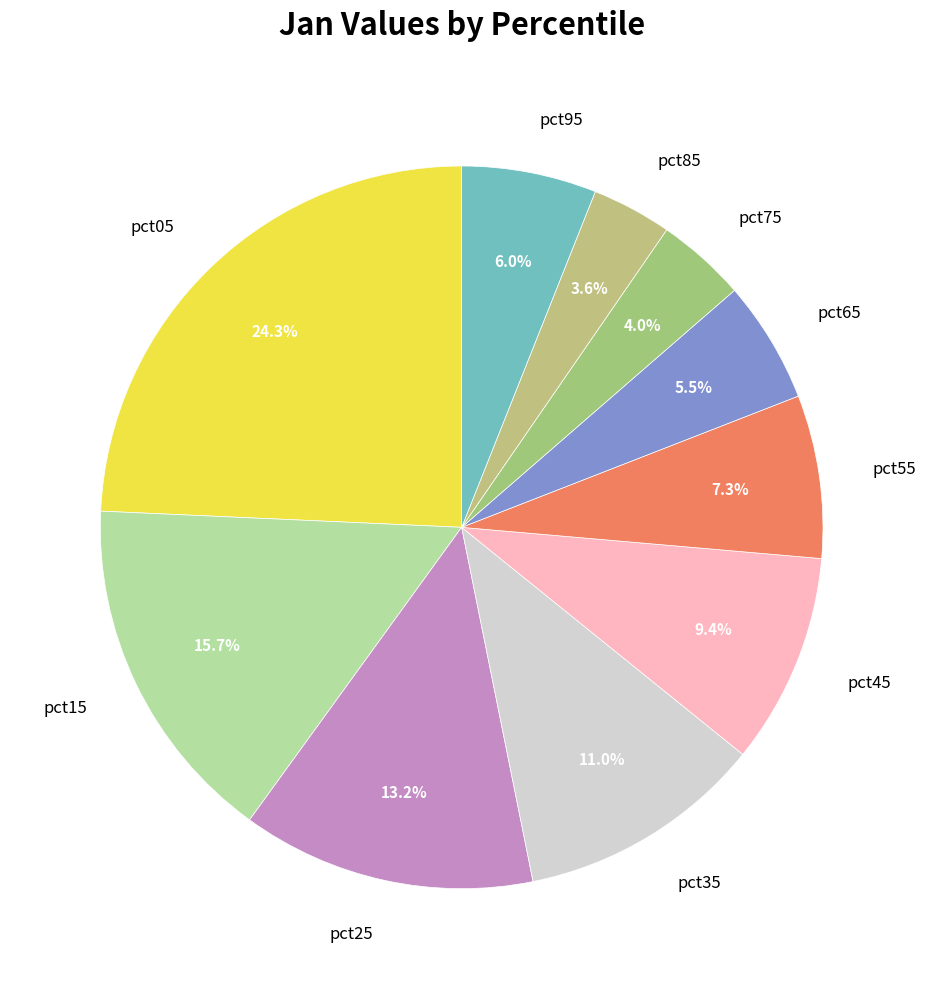

Is pct55 the majority of the pie?

No